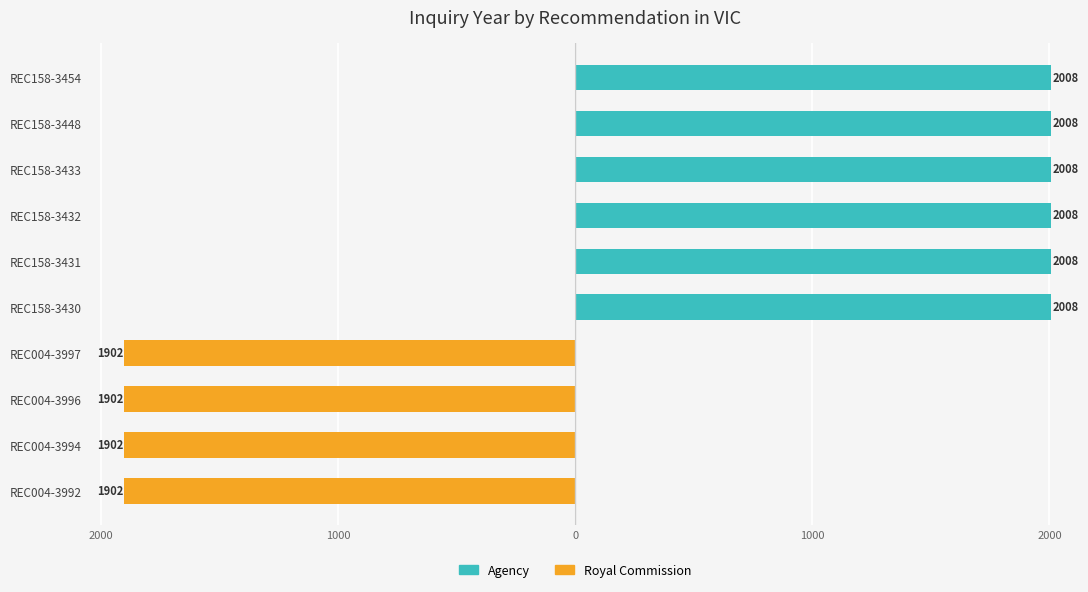

Does the chart contain any negative values?

Yes